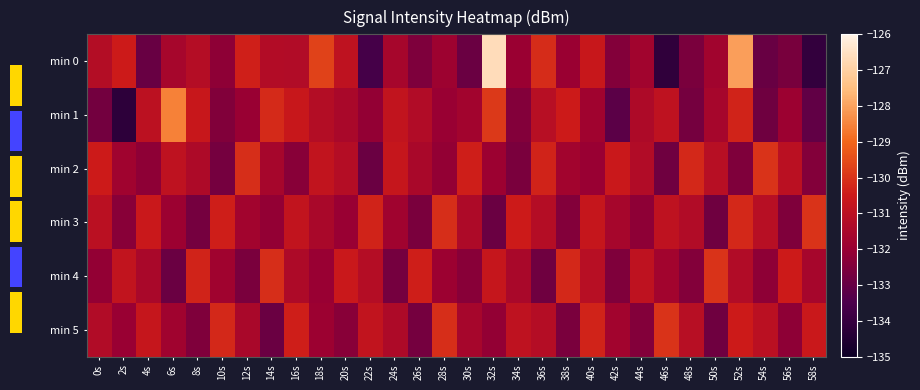

List the series in order of their peak value, lowest first.

min 2, min 3, min 4, min 5, min 1, min 0